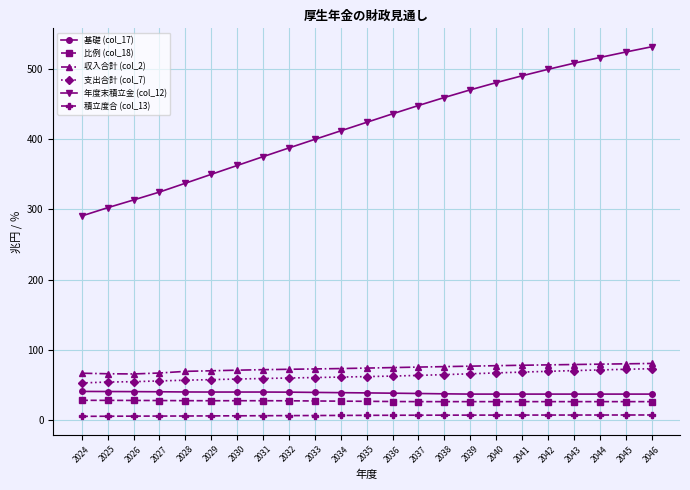

Where does the 年度末積立金 (col_12) series first go above 424?

2035